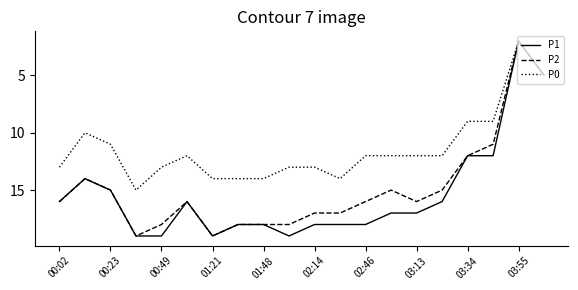

What is the greatest value displayed?

19